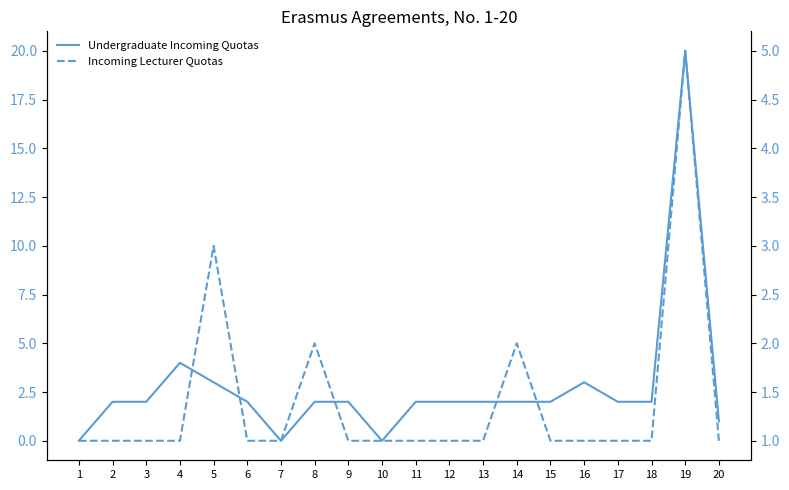

Where is Incoming Lecturer Quotas nearest to the value 3?

5